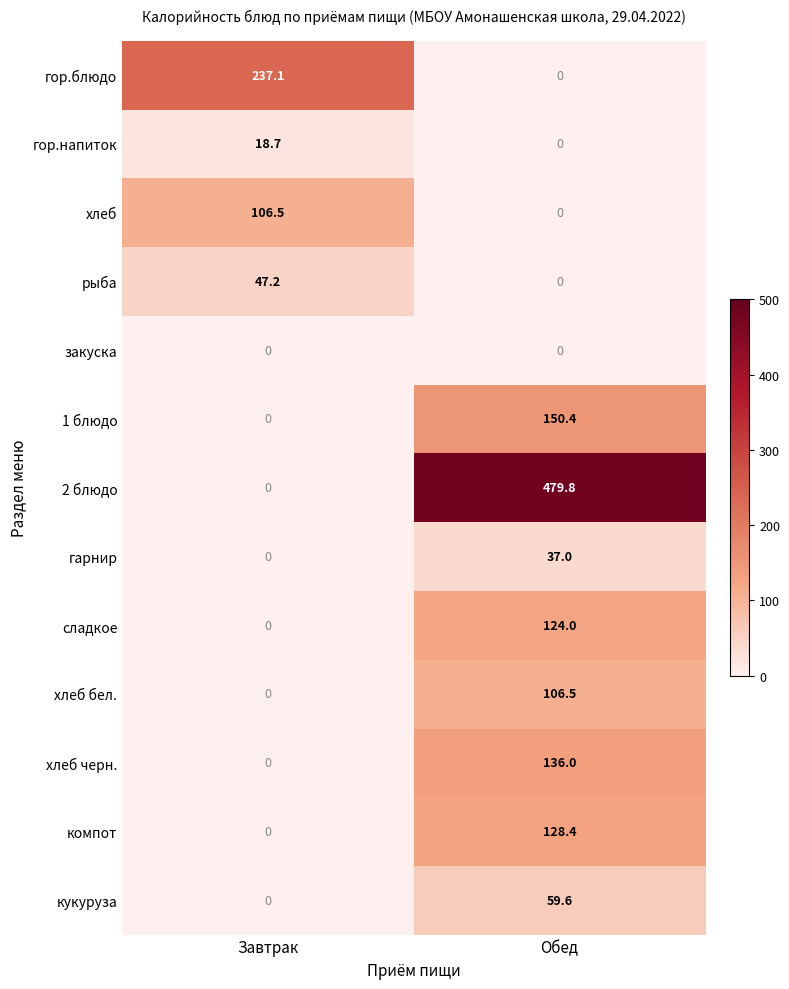

Count the number of data series in this chart.

13